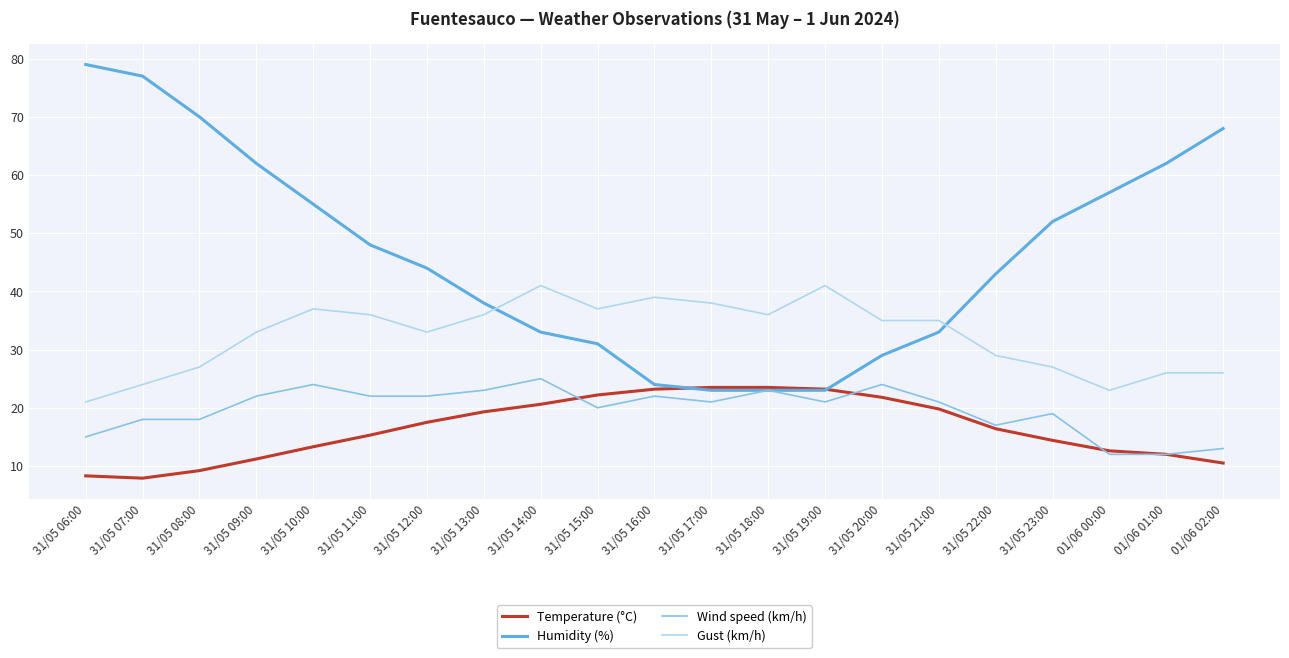

What is the spread (max minus min) of values at 31/05 11:00?

32.7